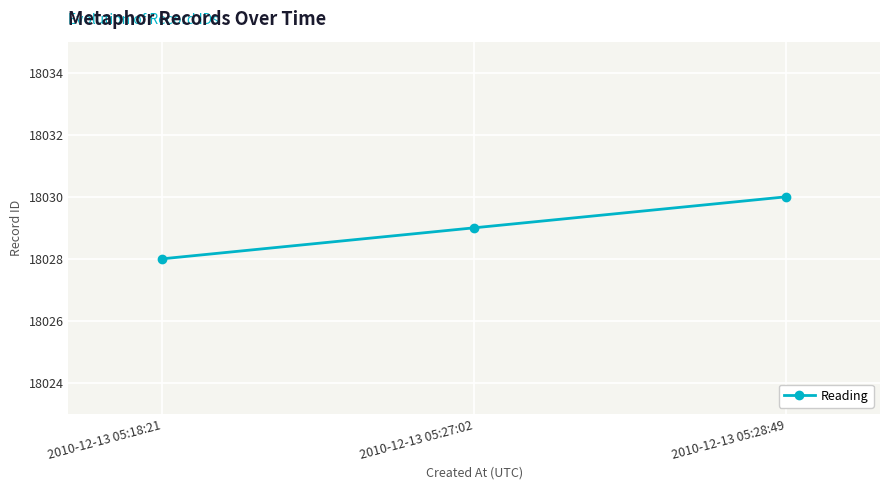

Does the chart have visible grid lines?

Yes